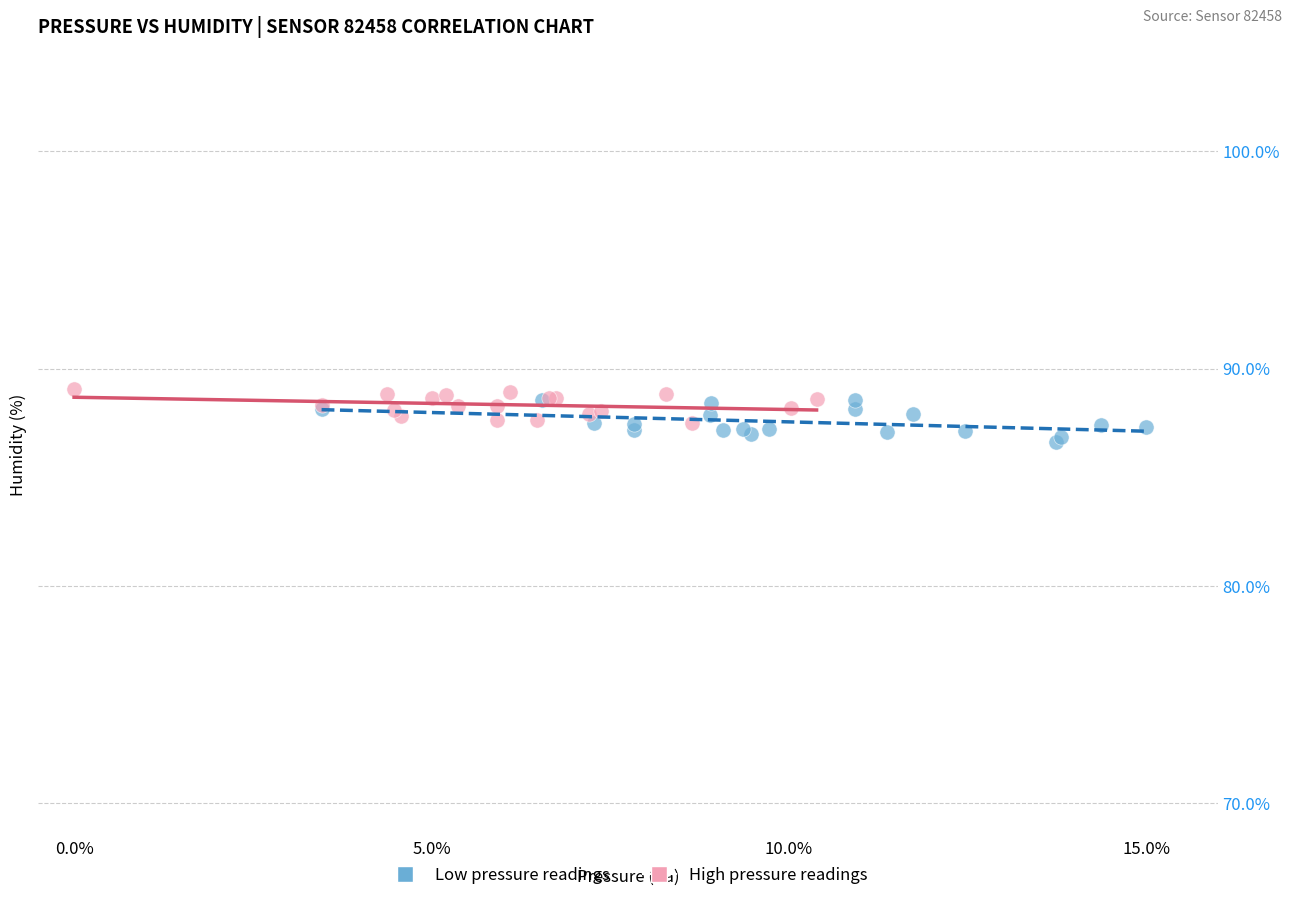

What are all the series names shown in the legend?

Low pressure readings, High pressure readings